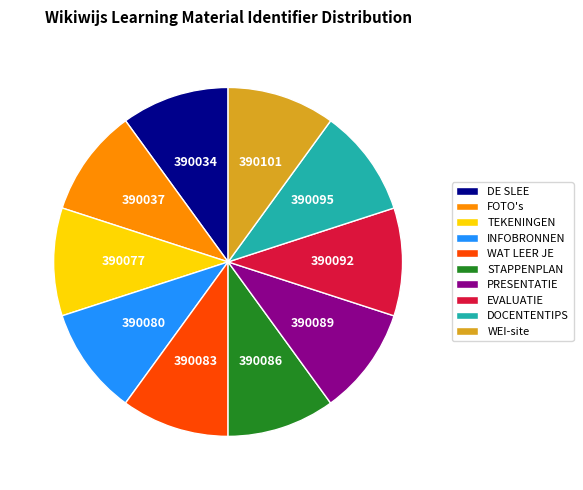

Do WEI-site and DOCENTENTIPS together represent more than half of the pie?

No